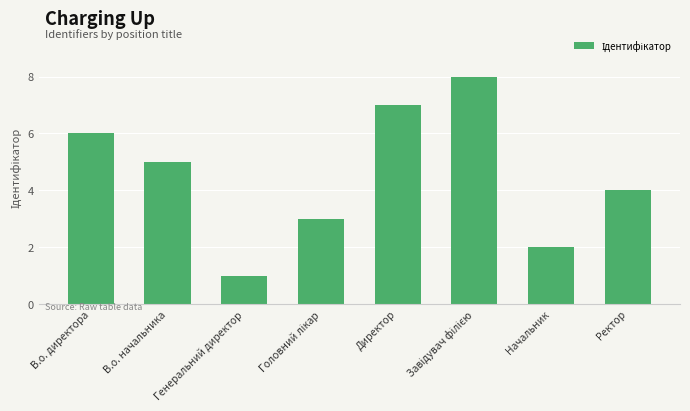

Are the bars horizontal?

No